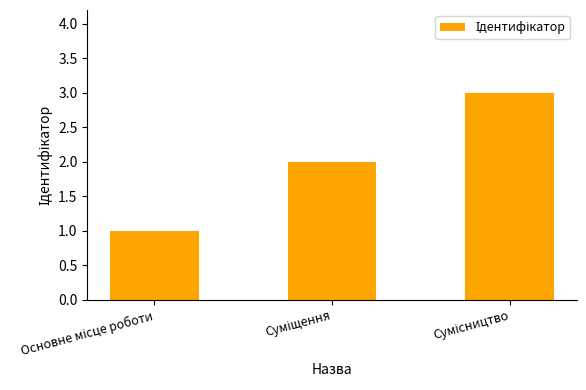

Are the bars horizontal?

No